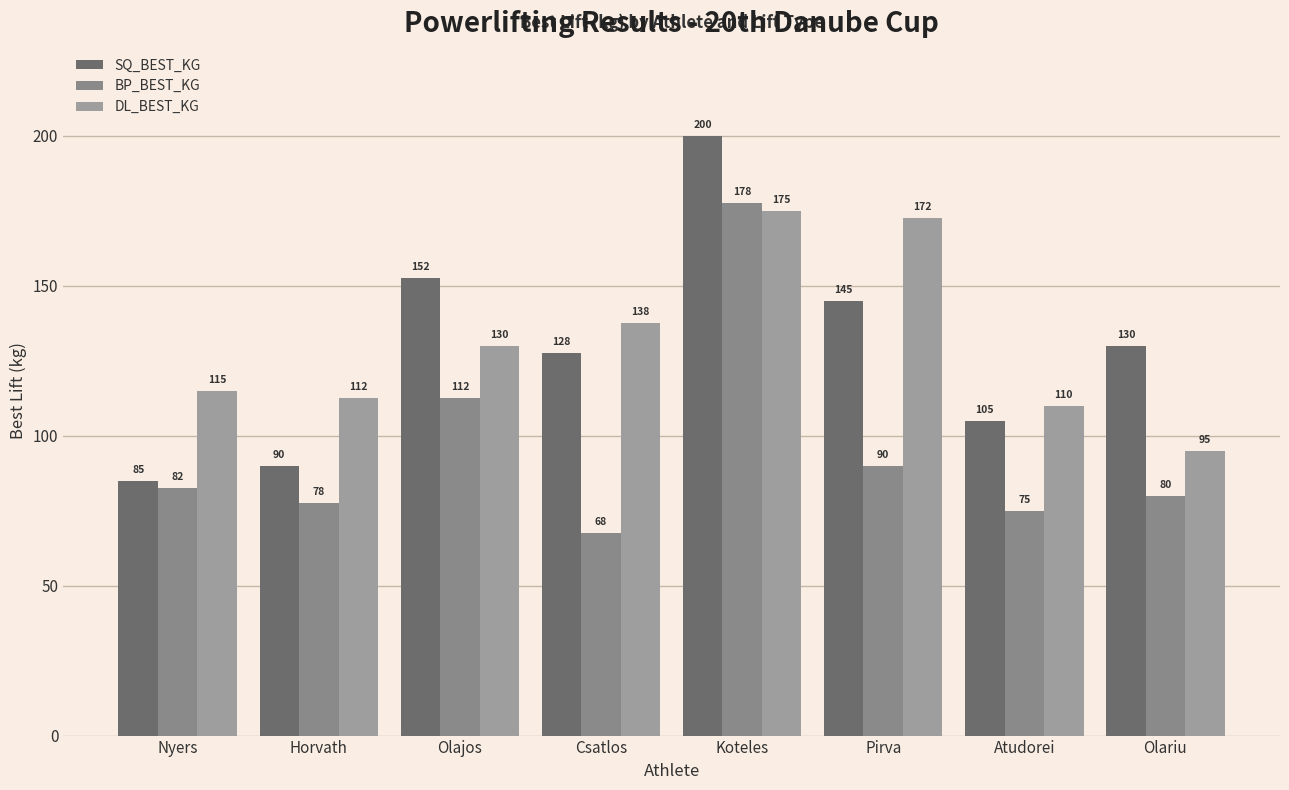

What is the smallest value displayed?

67.5